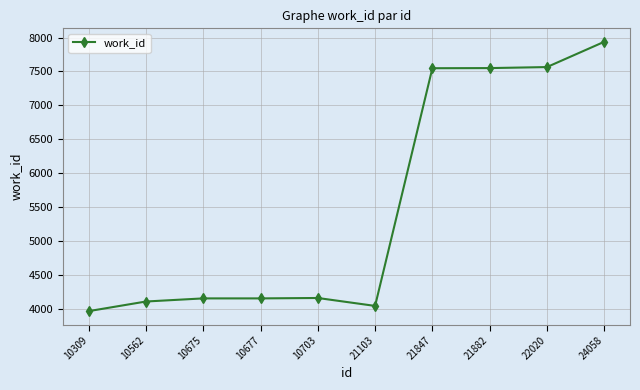

What is the value of the 7th point from the left?

7548